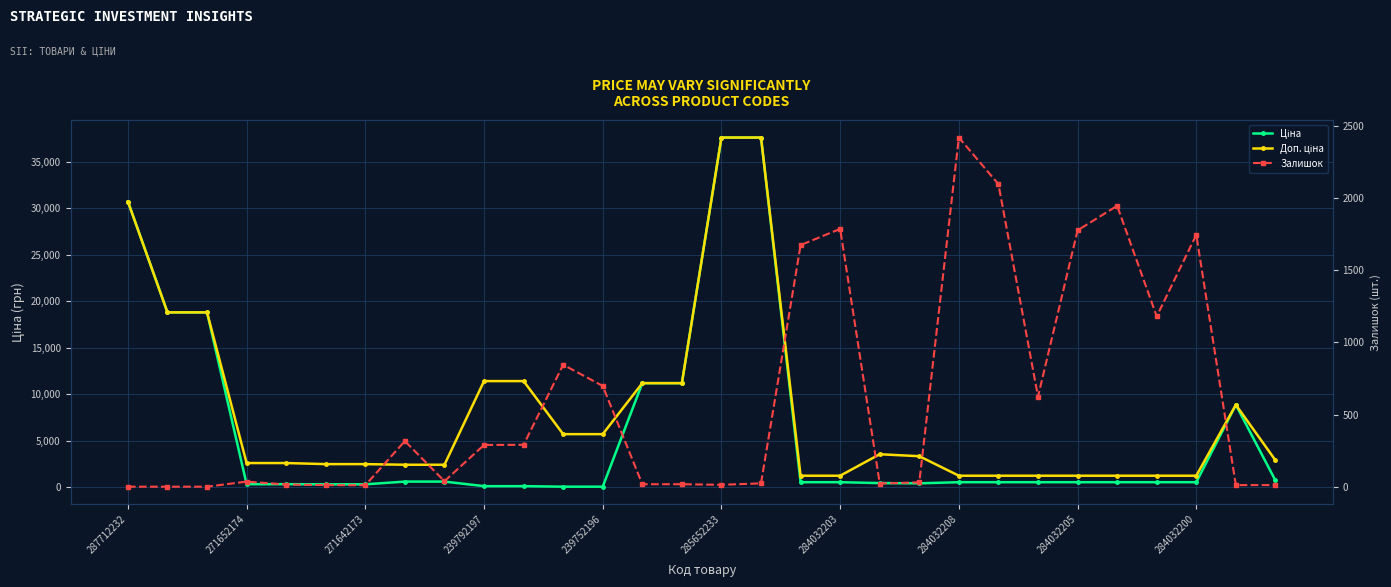

List the series in order of their peak value, highest first.

Ціна, Доп. ціна, Залишок